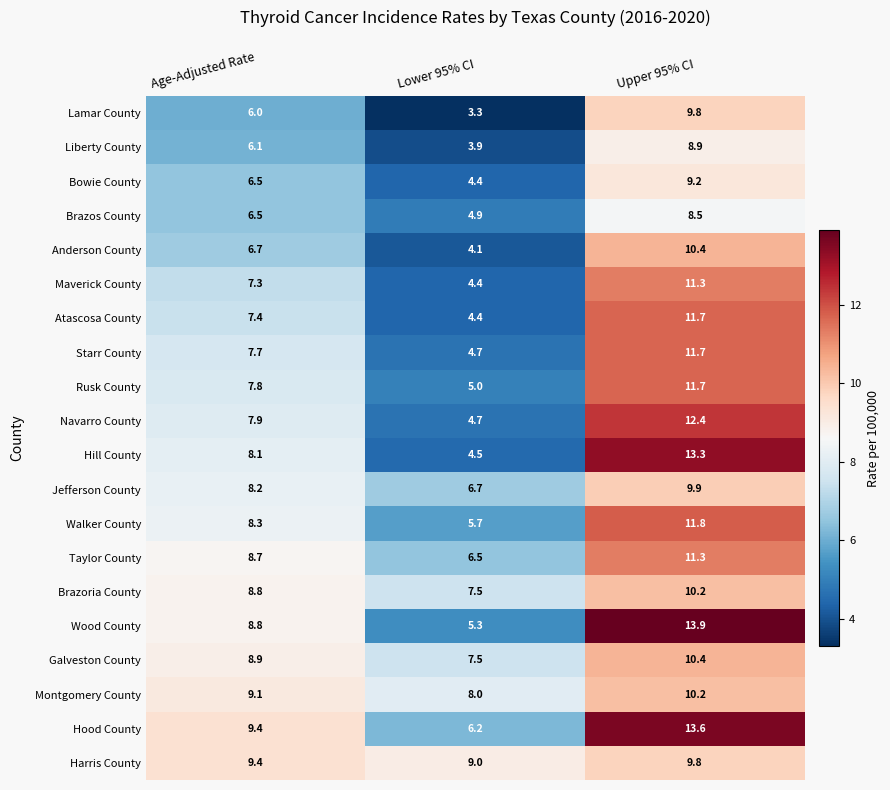

What is the greatest value displayed?

13.9